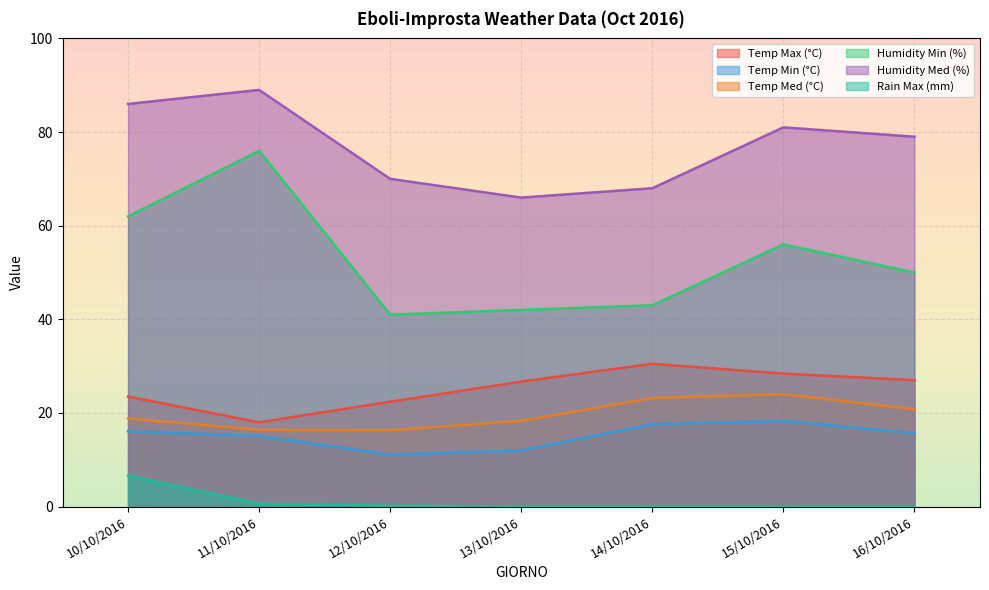

What is the difference between the maximum and minimum values in the Humidity Min (%) series?

35.0